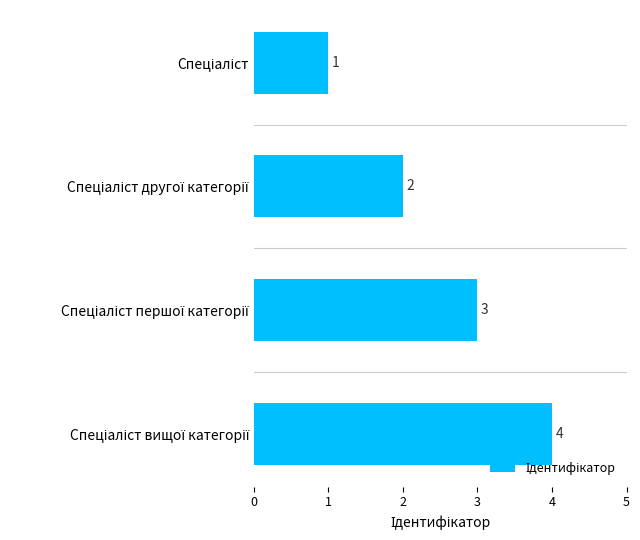

What is the greatest value displayed?

4